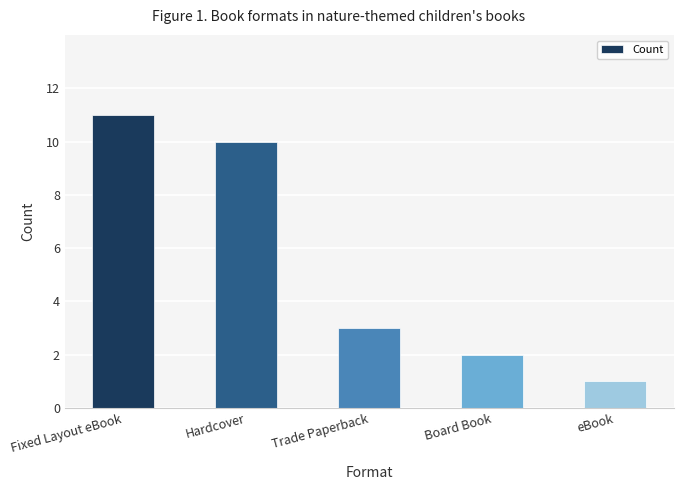

Count the values in the range 2 to 10.

3